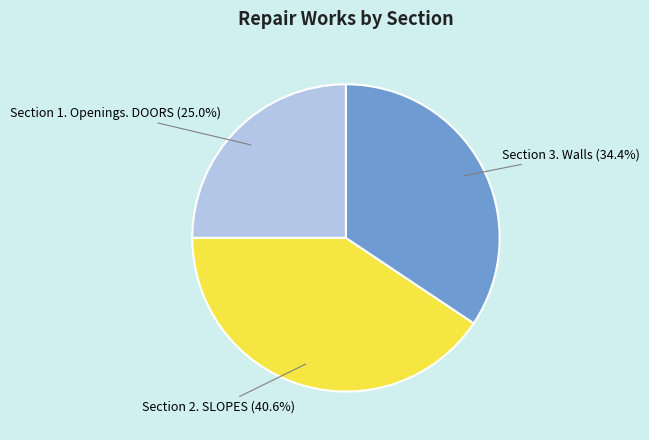

What is the smallest slice in the pie chart?

Section 1. Openings. DOORS